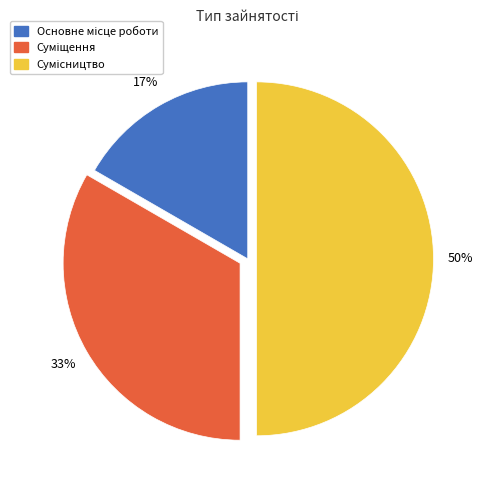

To the nearest percent, what is the average slice percentage?

33%